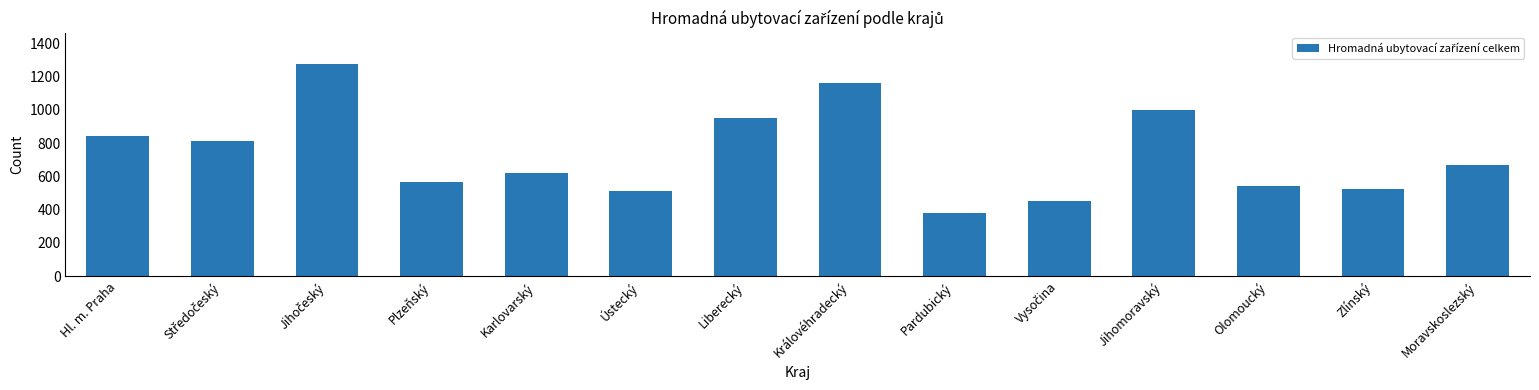

What is the value of the 12th bar from the left?

541